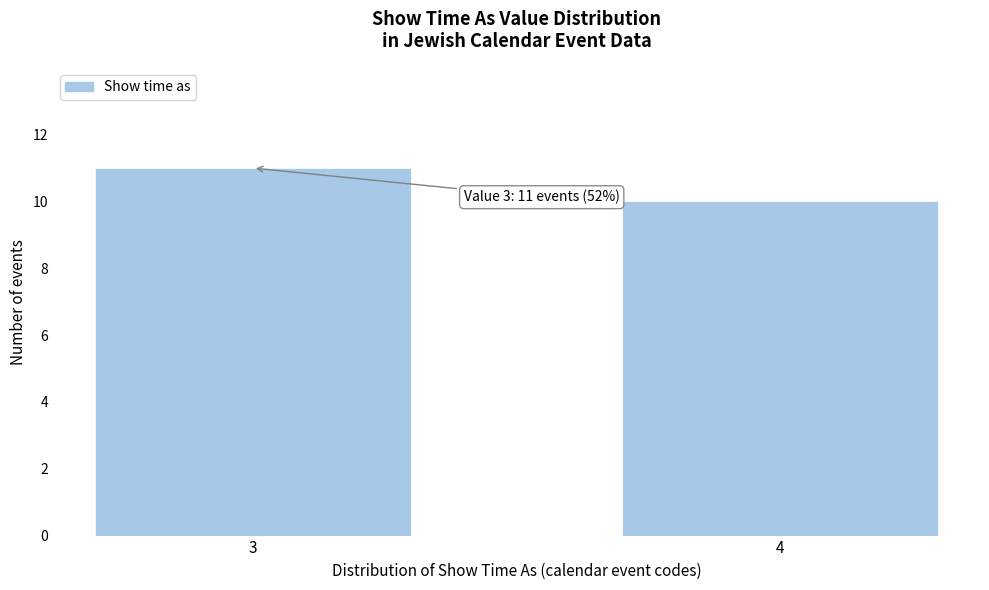

Reading left to right, what are all the values shown in this chart?

11	10